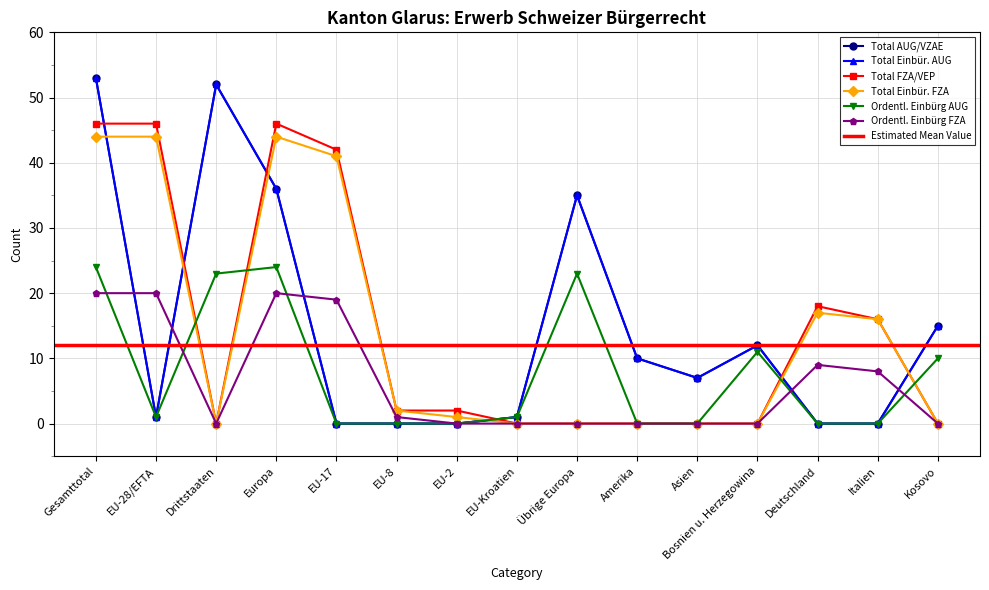

Where is Total Einbür. FZA nearest to the value 22?

Deutschland